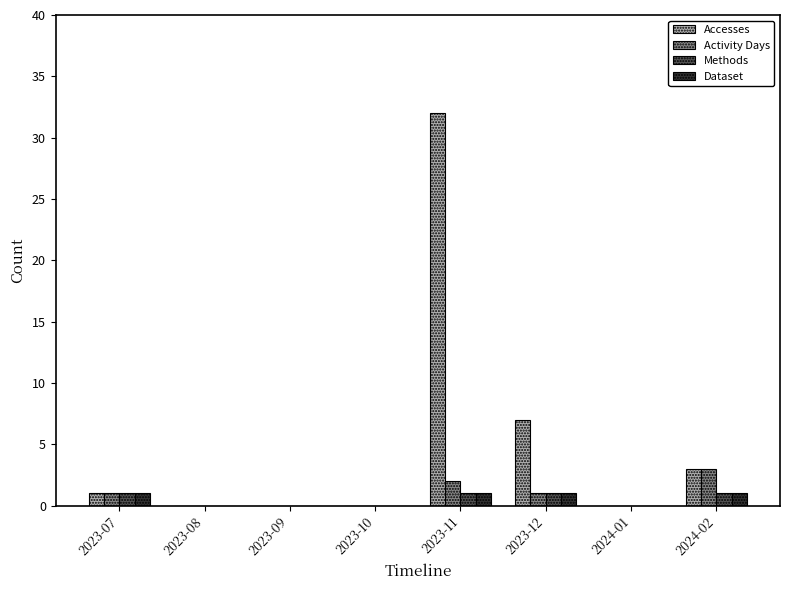

The Activity Days series shows 0 at 2023-10. True or false?

True